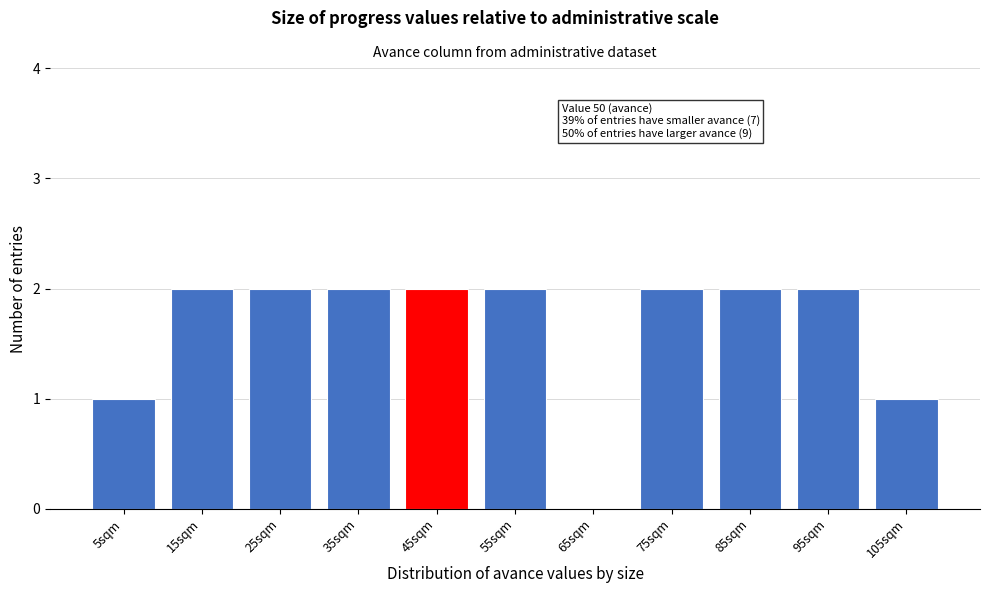

Reading left to right, transcribe all the data shown in this chart.

5sqm=1	15sqm=2	25sqm=2	35sqm=2	45sqm=2	55sqm=2	65sqm=0	75sqm=2	85sqm=2	95sqm=2	105sqm=1